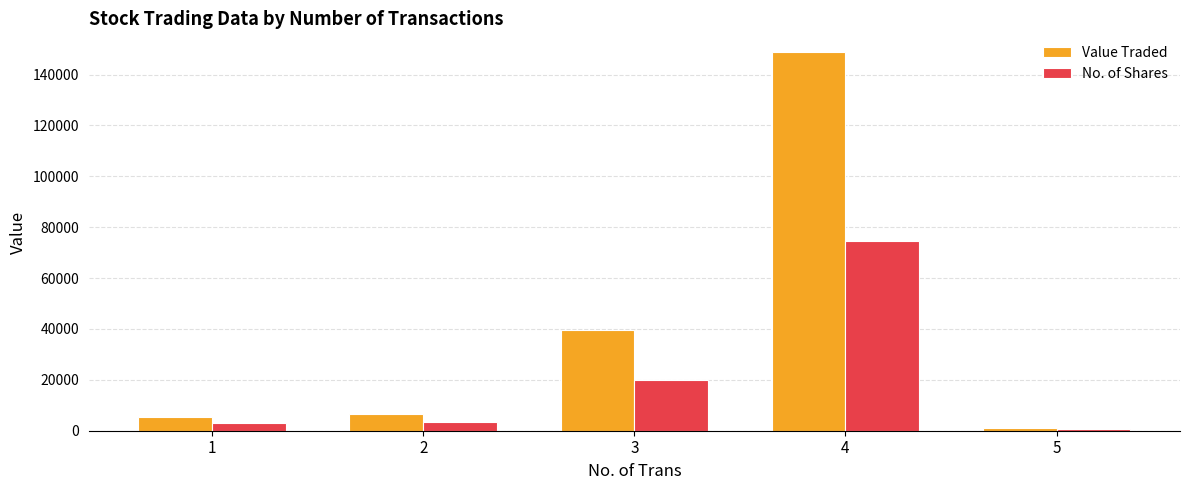

The value of Value Traded at 1 is 5583.2. True or false?

True